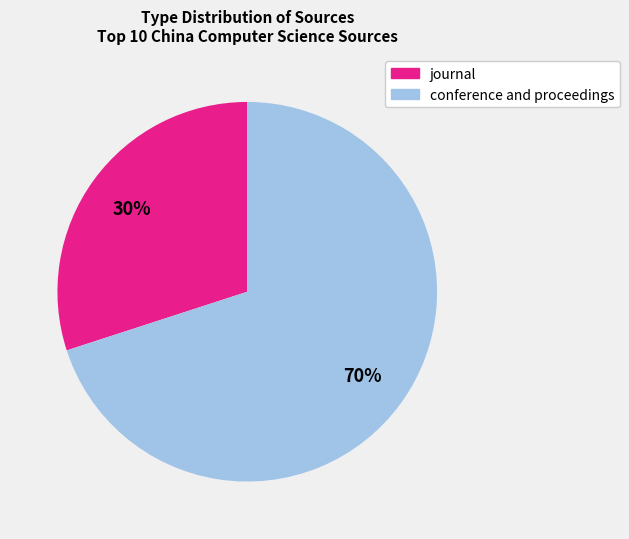

To the nearest percent, what is the difference between the journal and conference and proceedings slice percentages?

40%